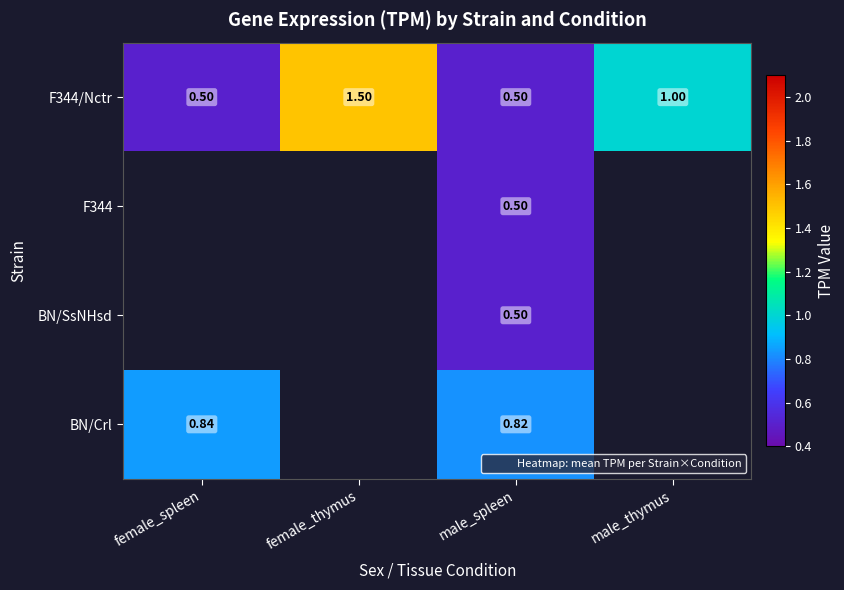

Where does the F344/Nctr series first go above 1?

female_thymus